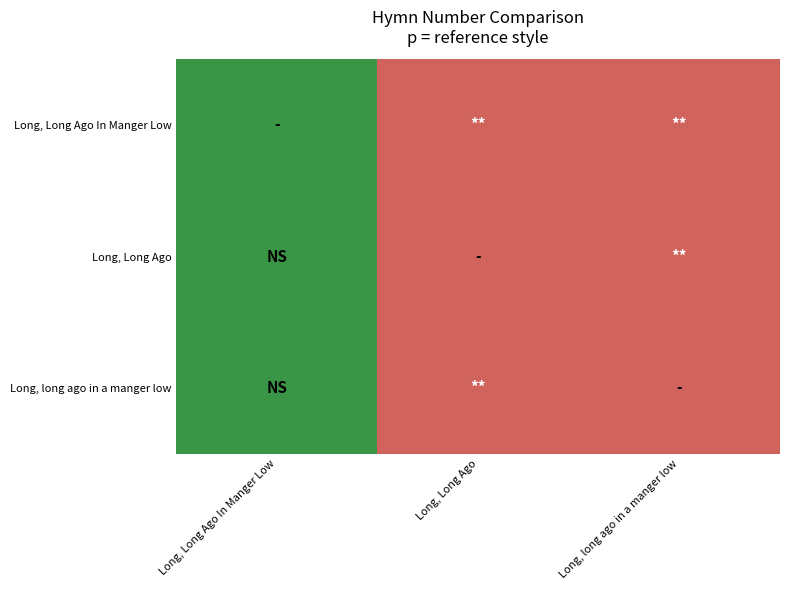

List the series in order of their peak value, highest first.

Long, Long Ago In Manger Low, Long, Long Ago, Long, long ago in a manger low